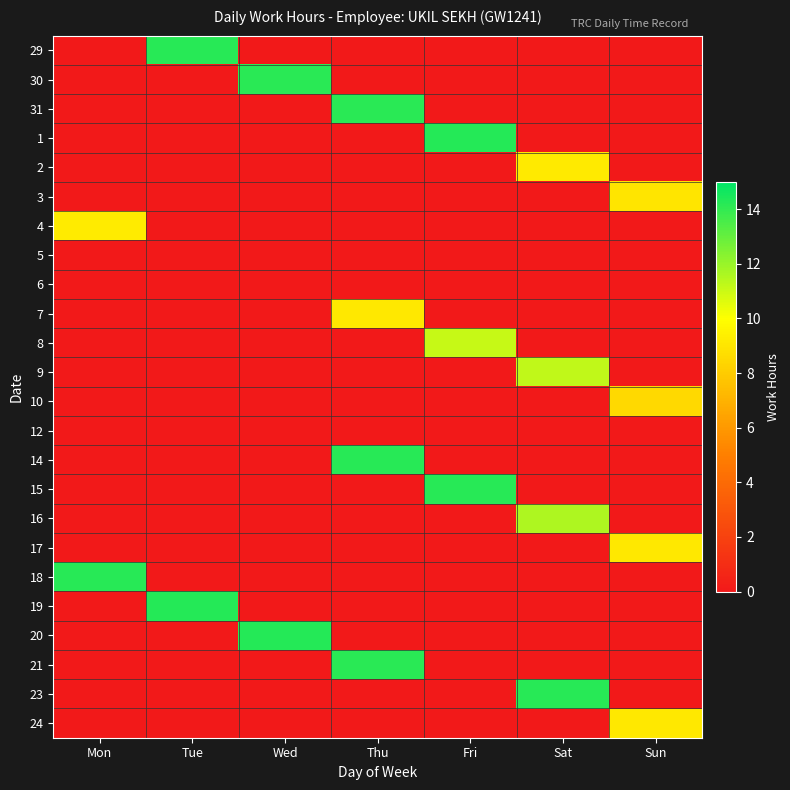

Which series has the largest total across all categories?

20